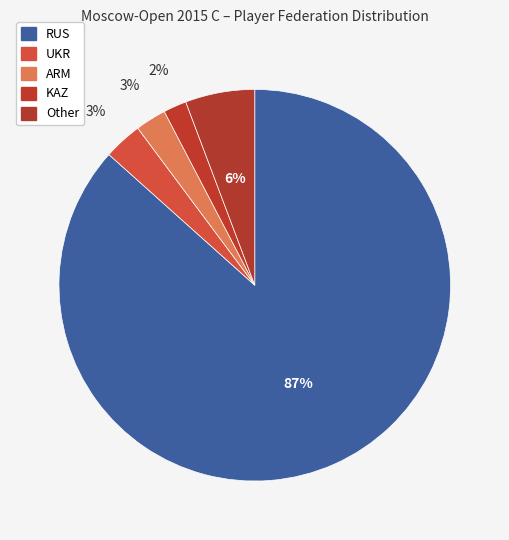

Which category has the smallest portion of the pie?

KAZ